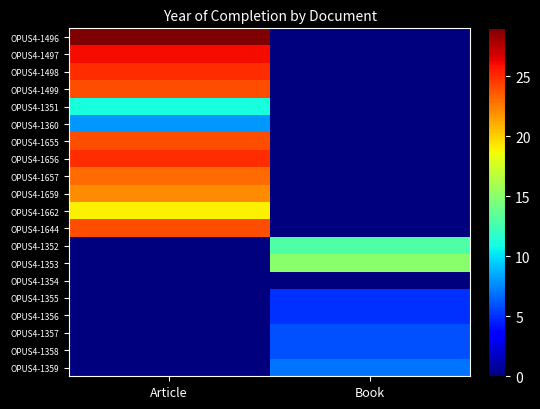

Which category has the lowest value across all series?

Book